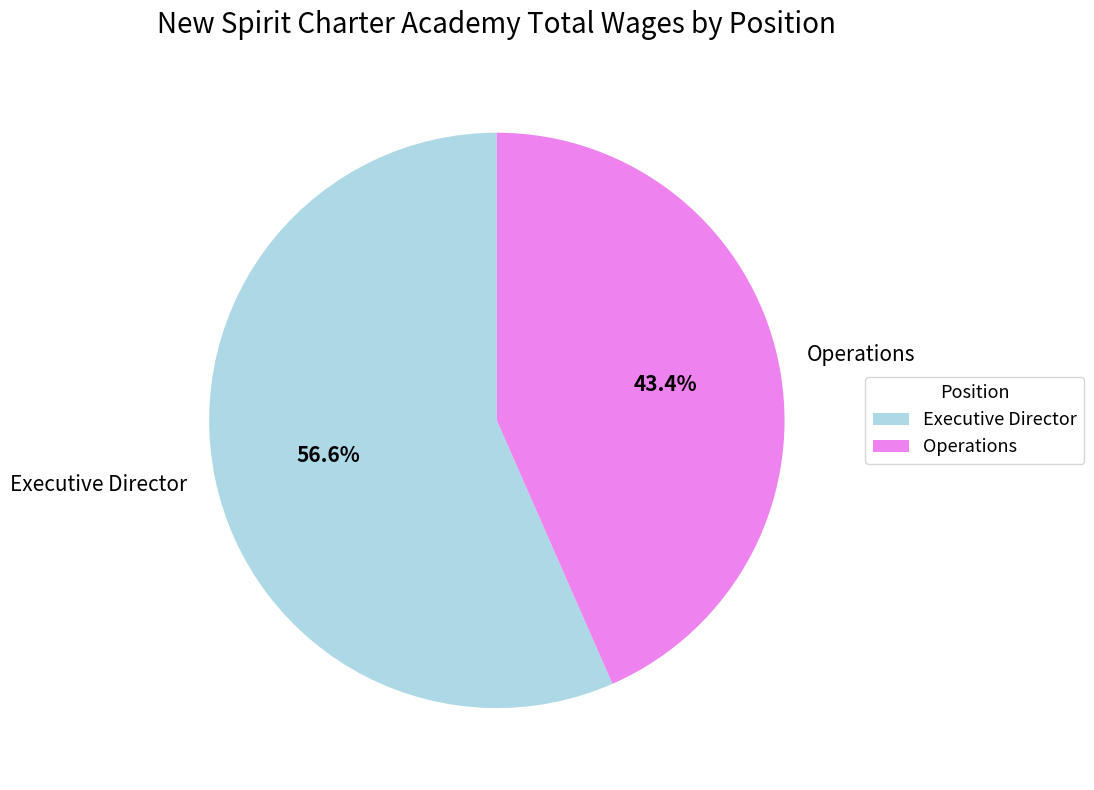

To the nearest percent, what is the difference between the largest and smallest slice percentages?

13%